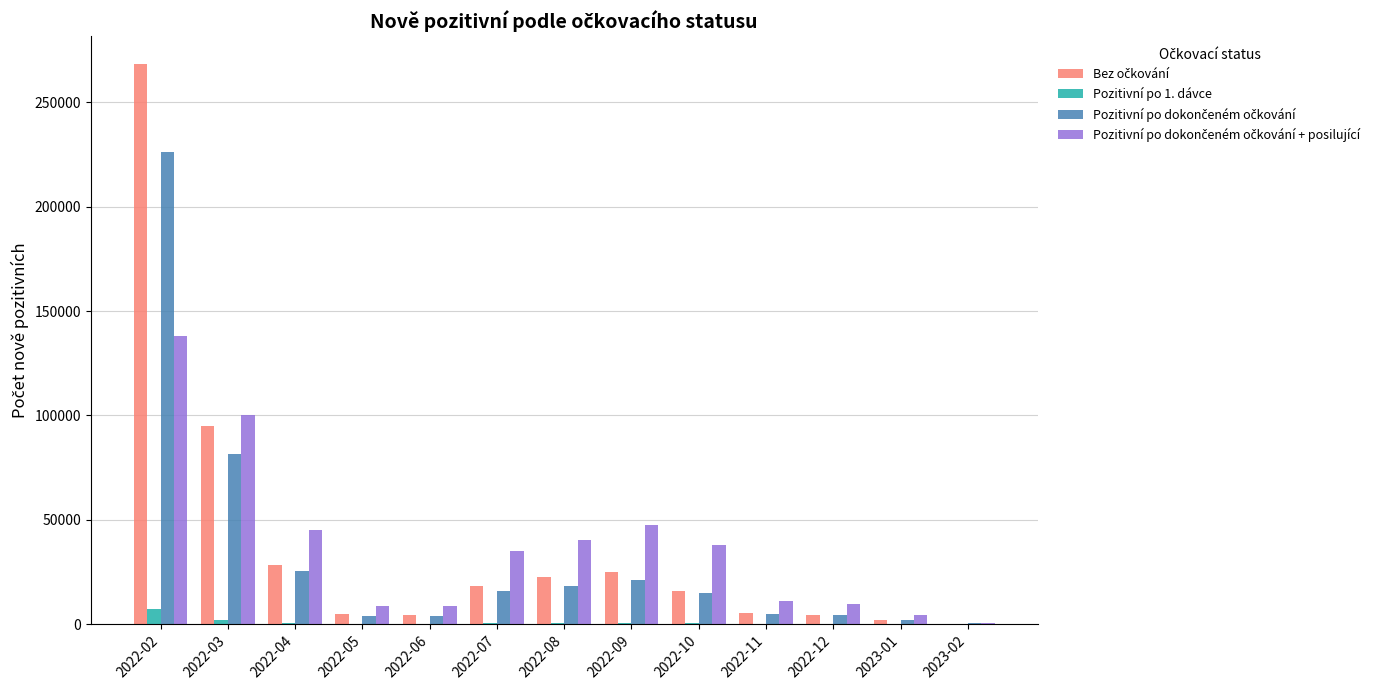

At which category does the chart reach its peak across all series?

2022-02